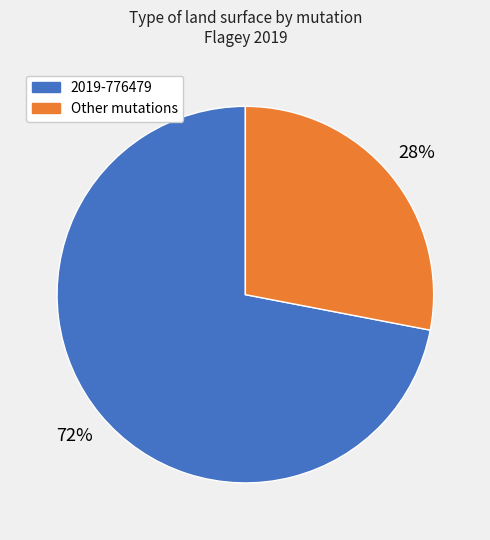

To the nearest percent, what is the average slice percentage?

50%